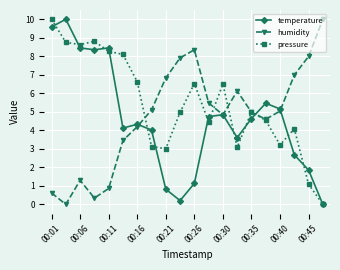

Rank the series by their average value, from lowest to highest.

temperature, humidity, pressure